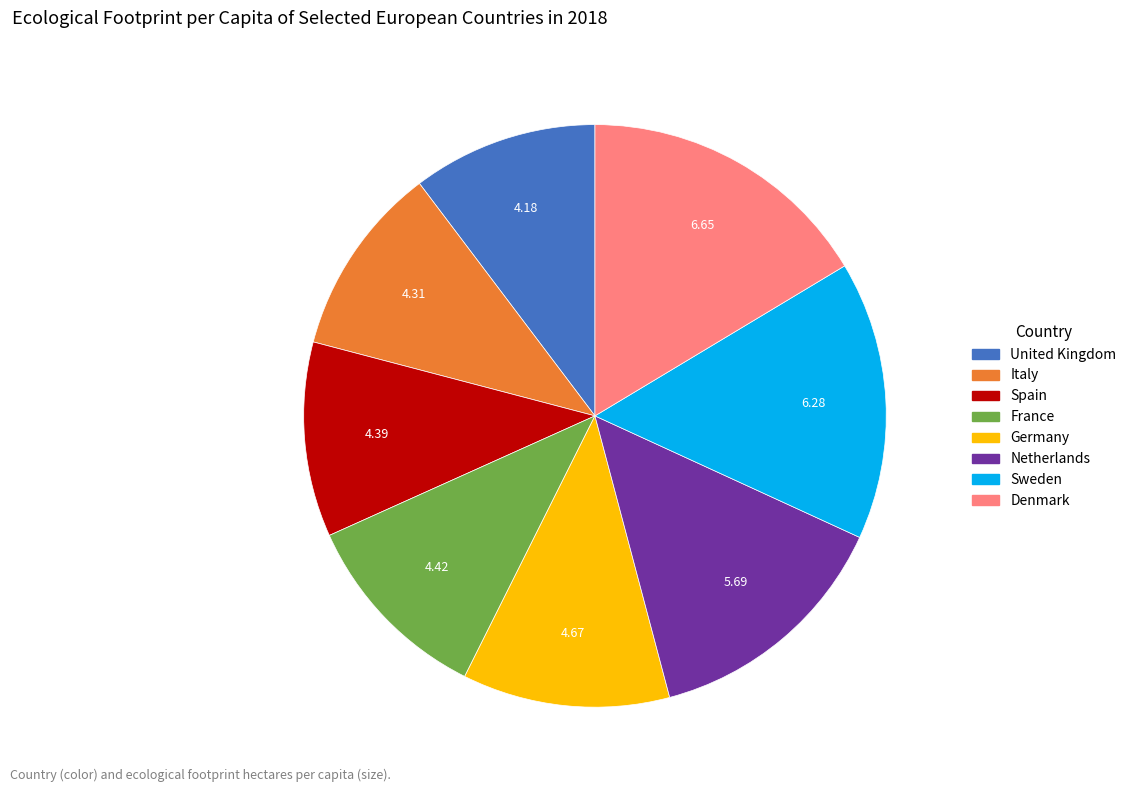

Is the sum of Denmark and France greater than half?

No